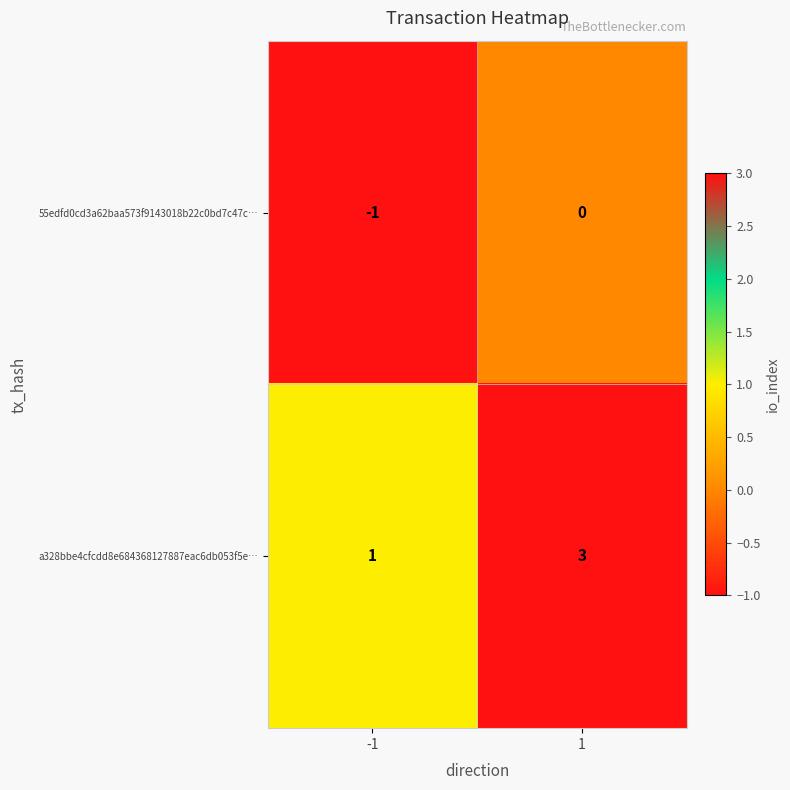

Between -1 and 1, which series saw the biggest shift?

a328bbe4cfcdd8e684368127887eac6db053f5e…